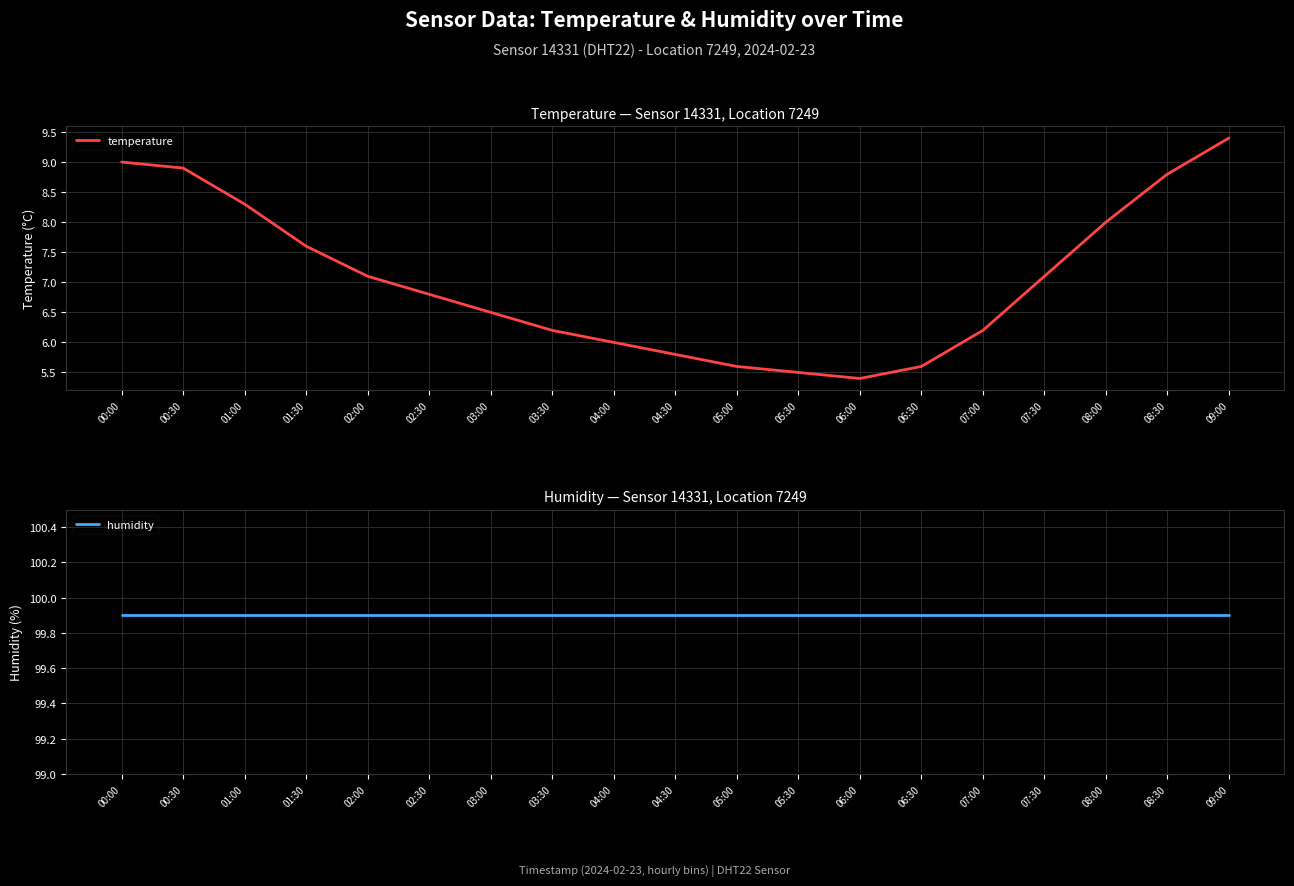

Is it true that temperature equals 2.5 at 00:30?

False